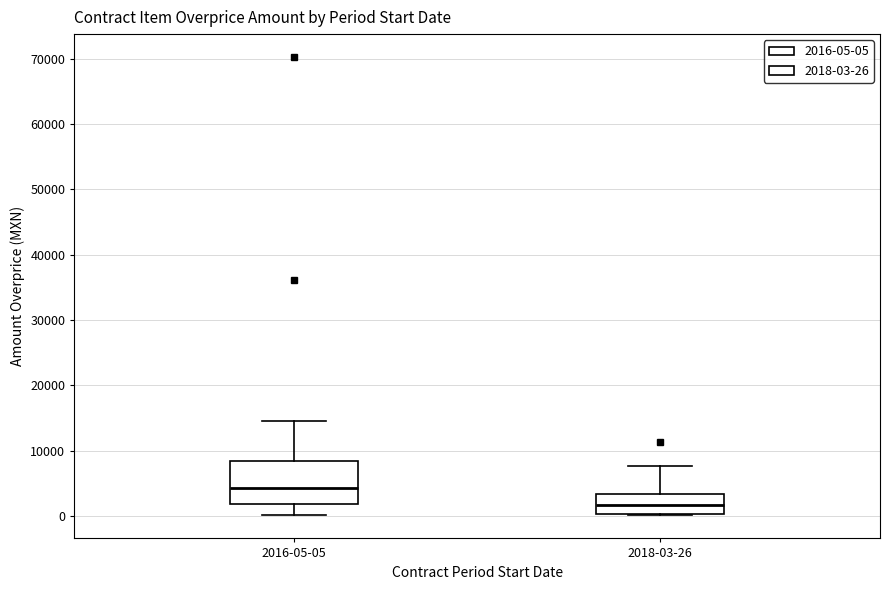

Comparing the boxes themselves (not the whiskers), which one is the tallest?

2016-05-05